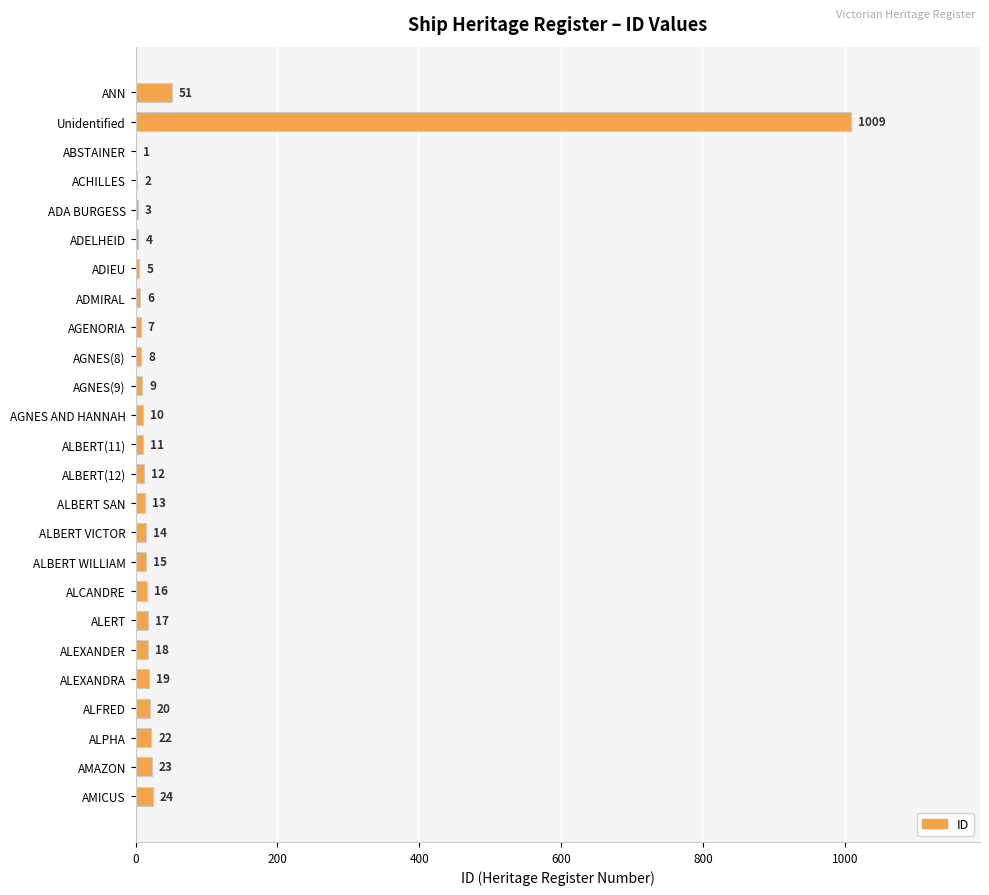

What is the sum of all values?

1339